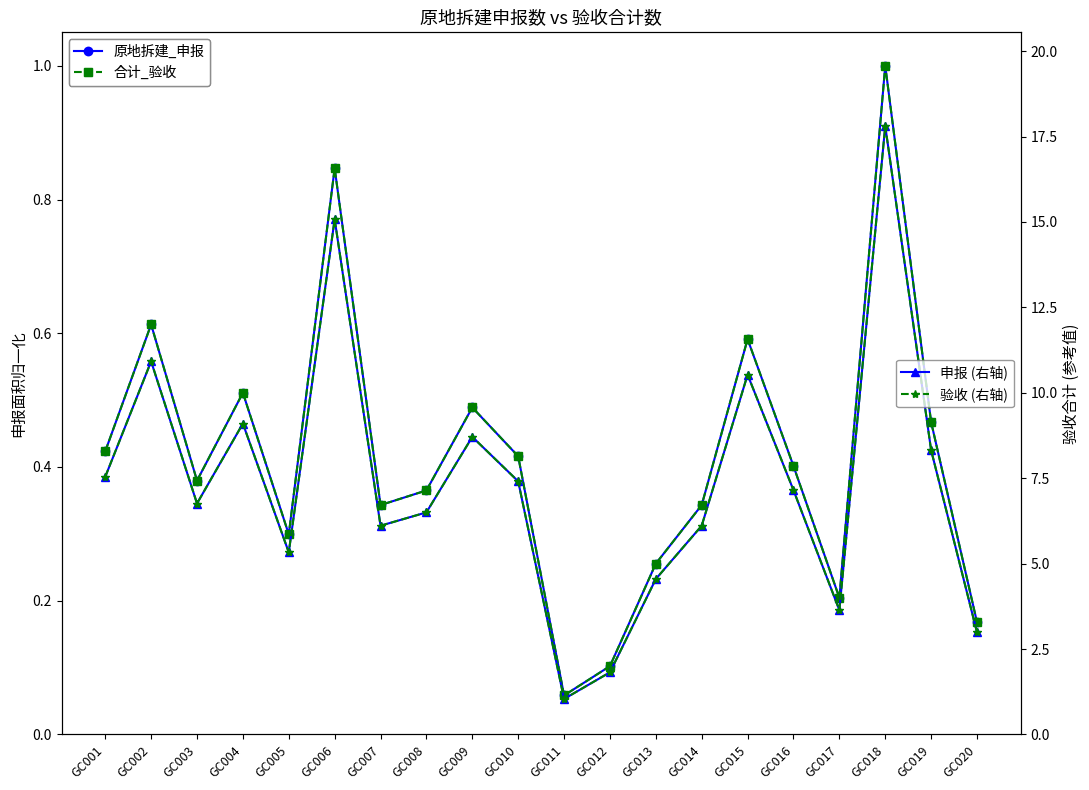

Which series has the largest total across all categories?

原地拆建_申报 (右轴)